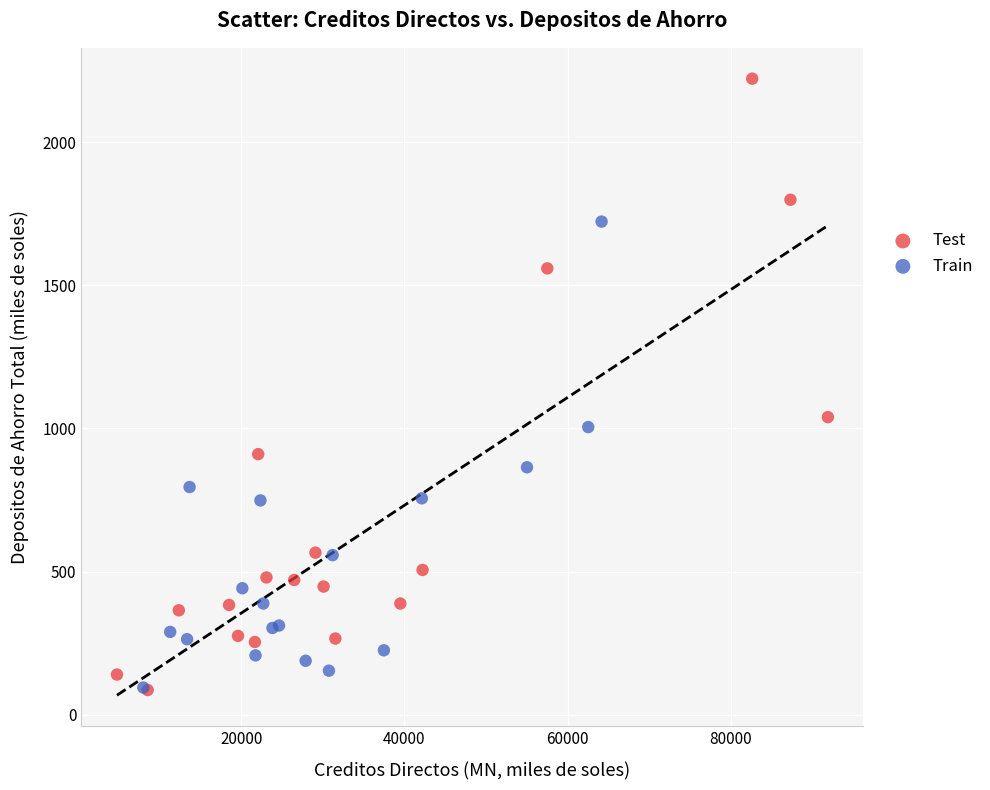

Which series has the widest spread of Y values?

Test